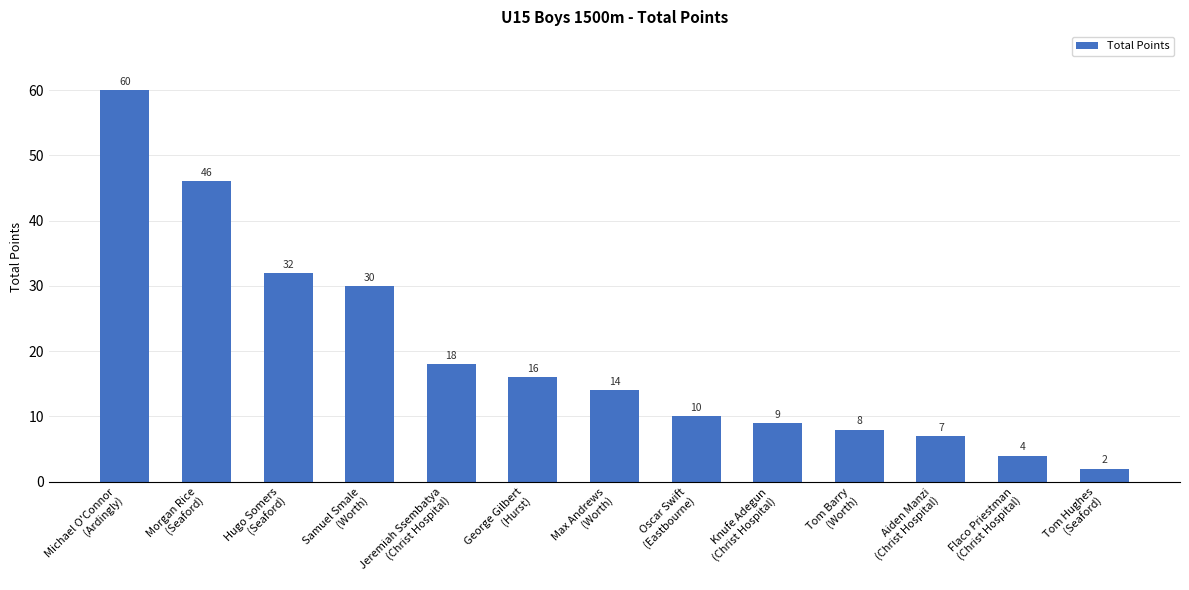

What position from the right is Max Andrews
(Worth)?

7